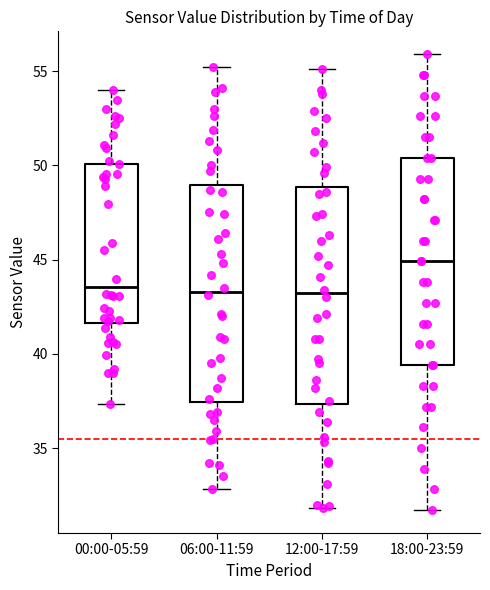

Which box has the highest median line?

18:00-23:59